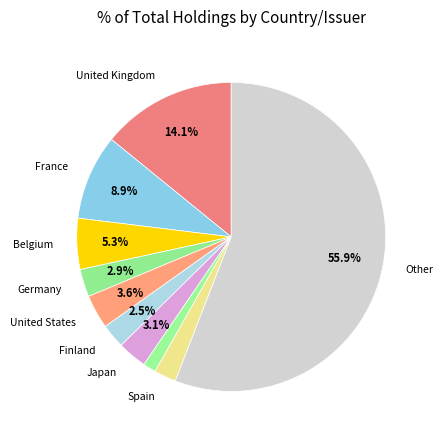

How many segments does this pie chart have?

10